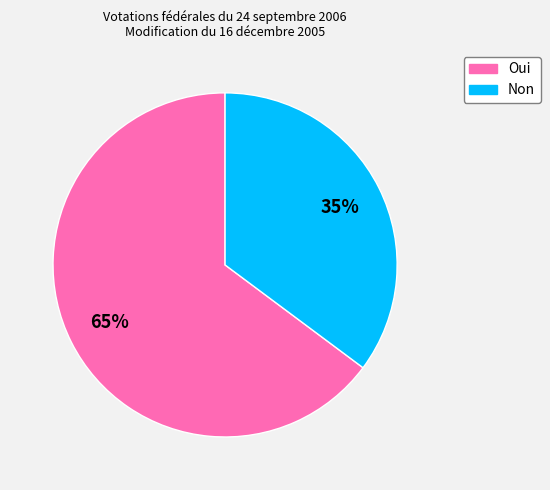

Between Oui and Non, which is larger?

Oui